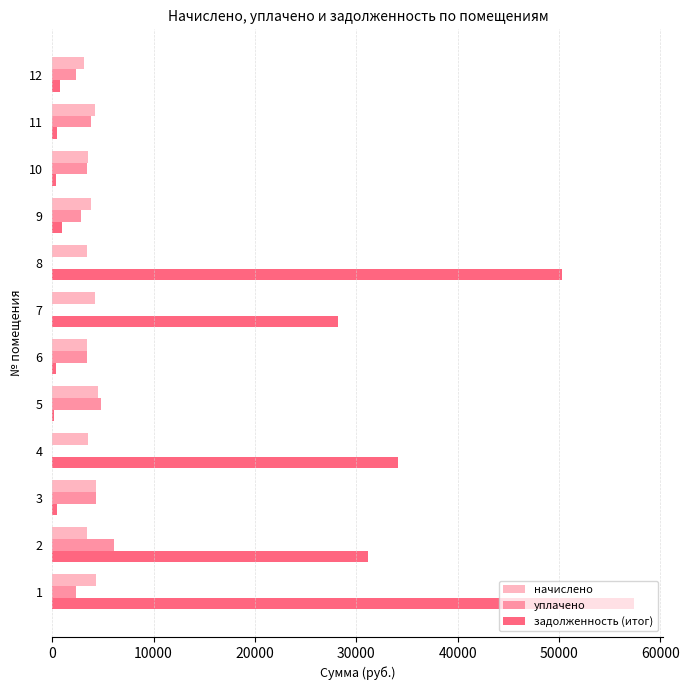

Is the value of задолженность (итог) at 6 greater than the value of начислено at 8?

No